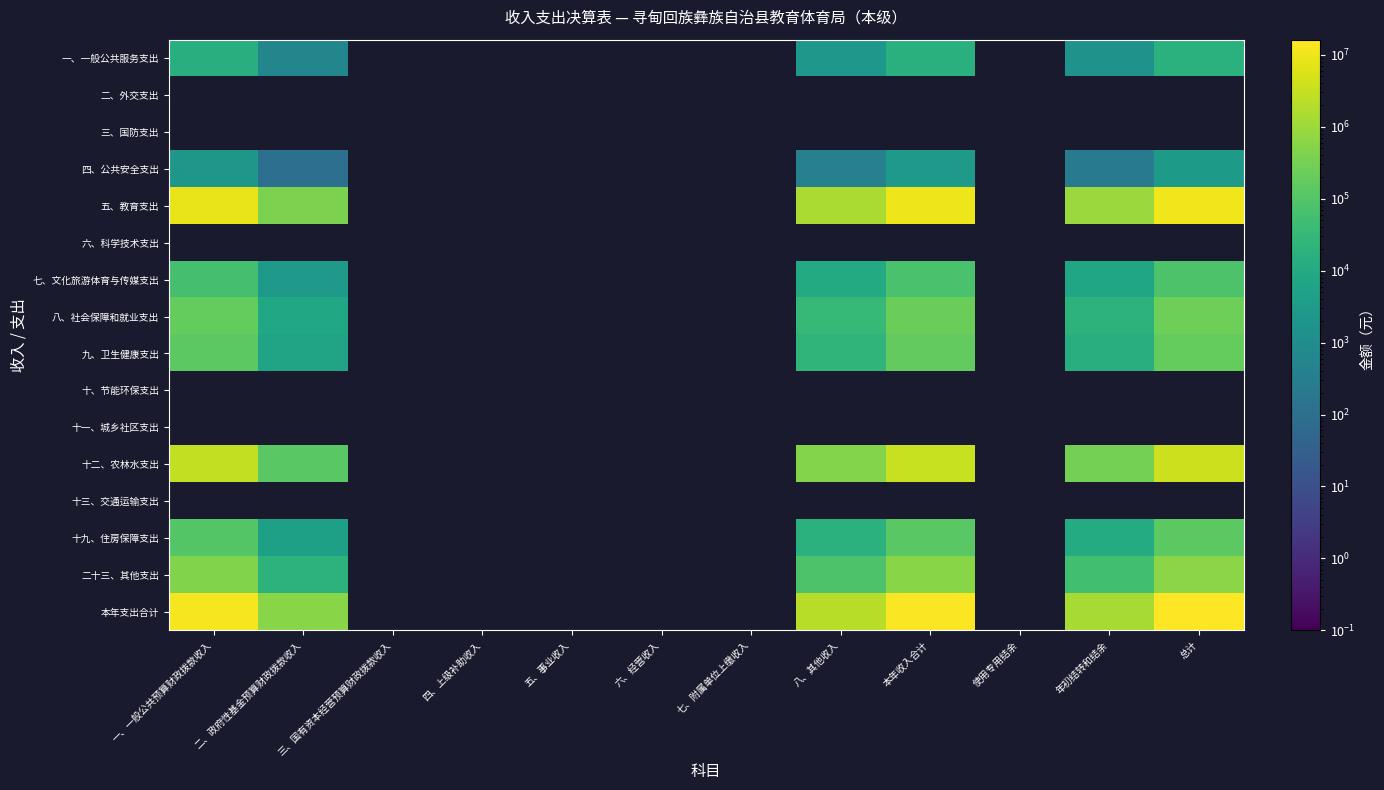

Which label corresponds to the smallest value in the chart?

二、政府性基金预算财政拨款收入